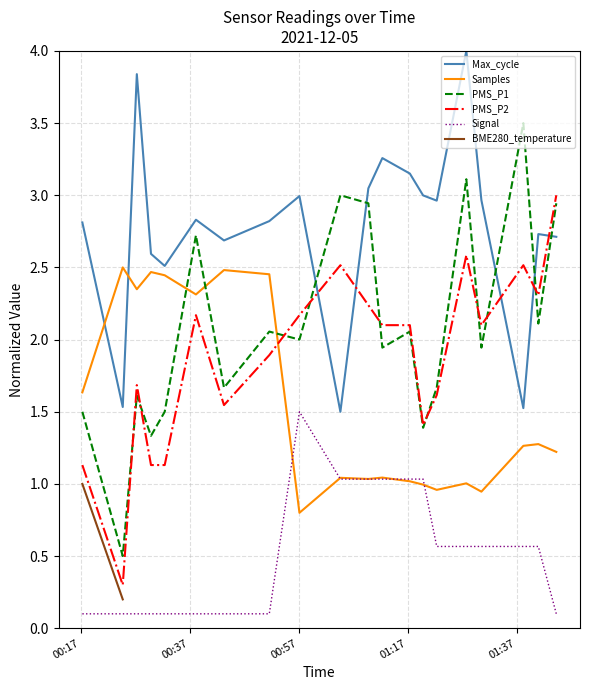

Which series ends up on top after the final intersection of PMS_P1 and Max_cycle?

PMS_P1